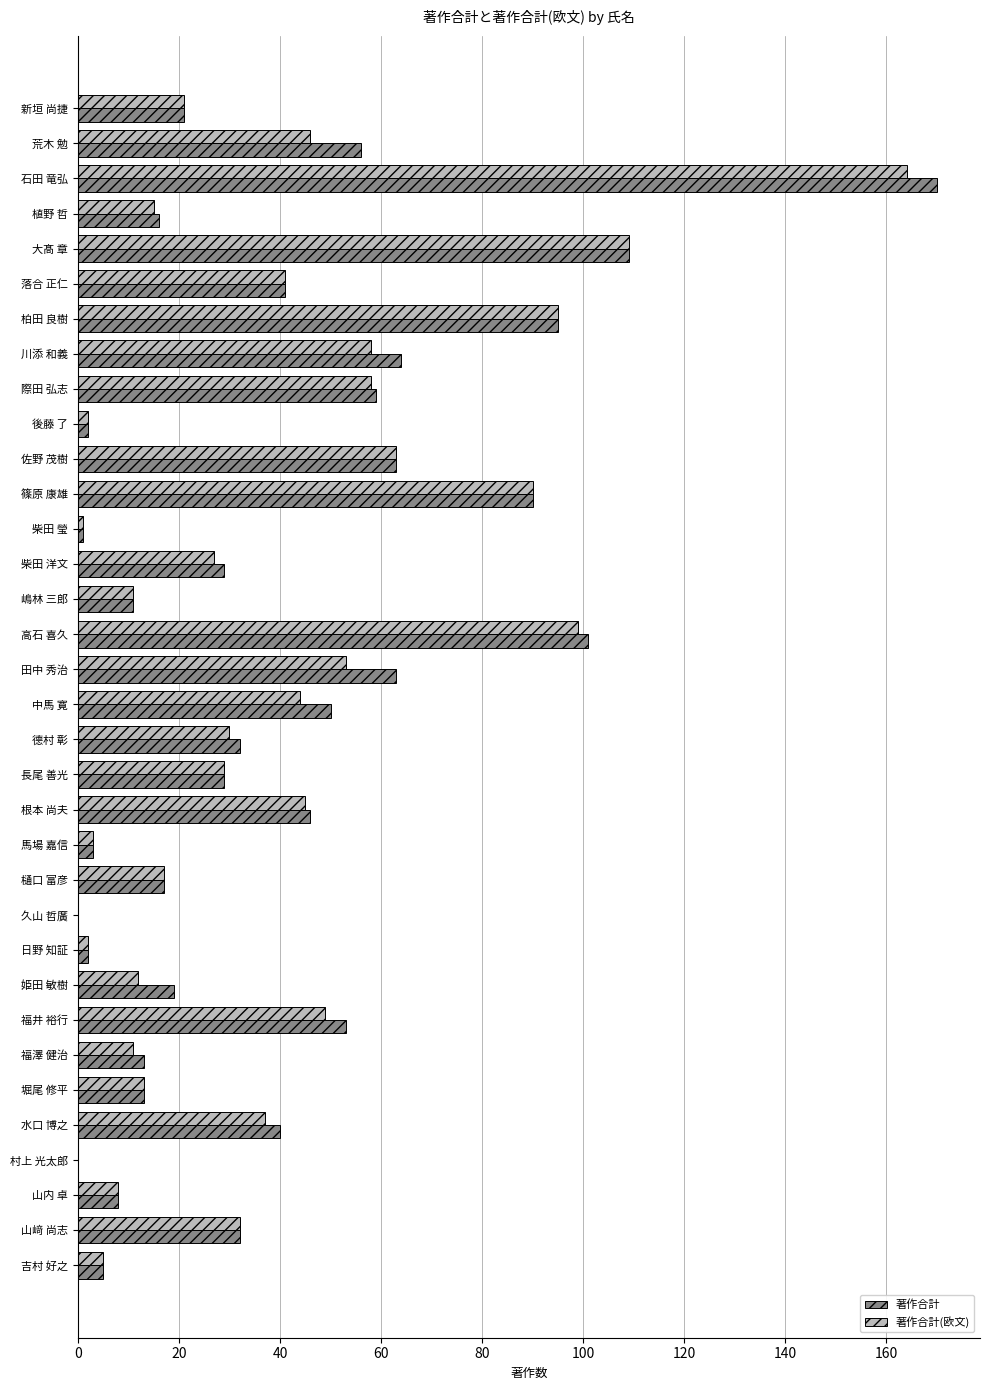

What is the average value of the 著作合計(欧文) series?

38